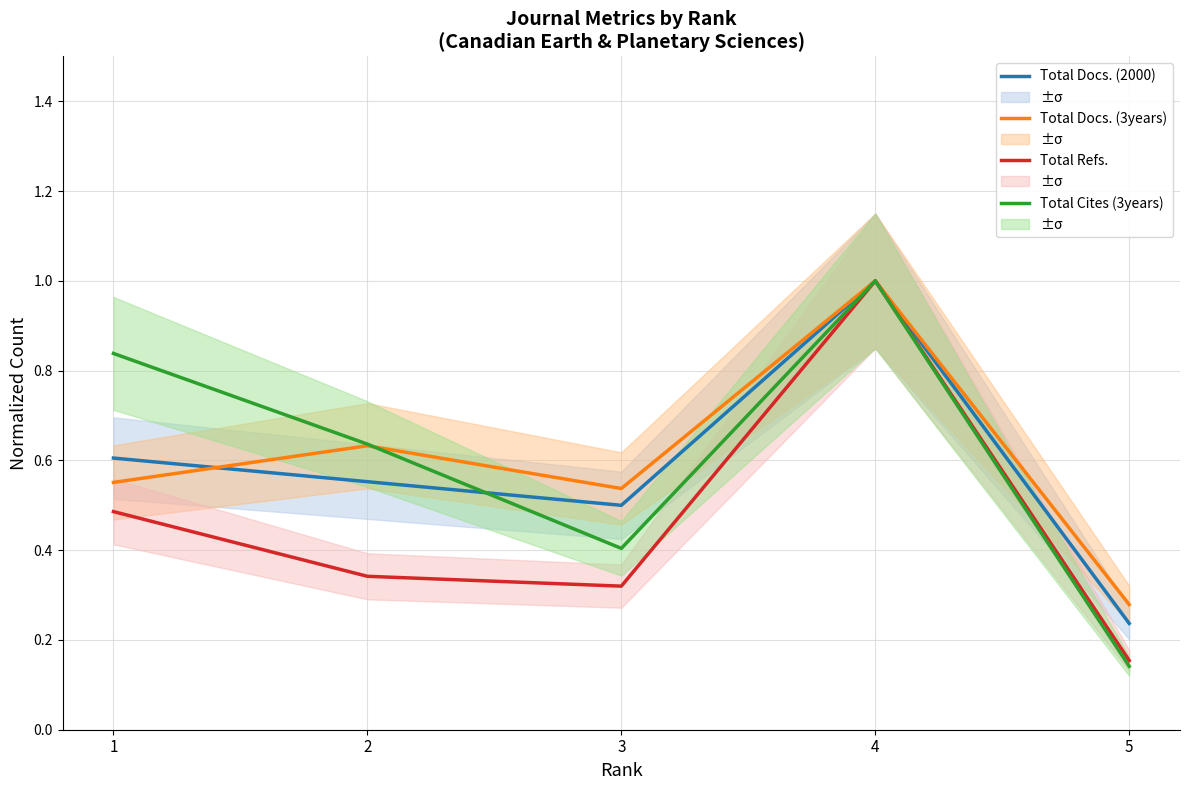

The Total Docs. (3years) series shows 0.5 at 3. True or false?

True